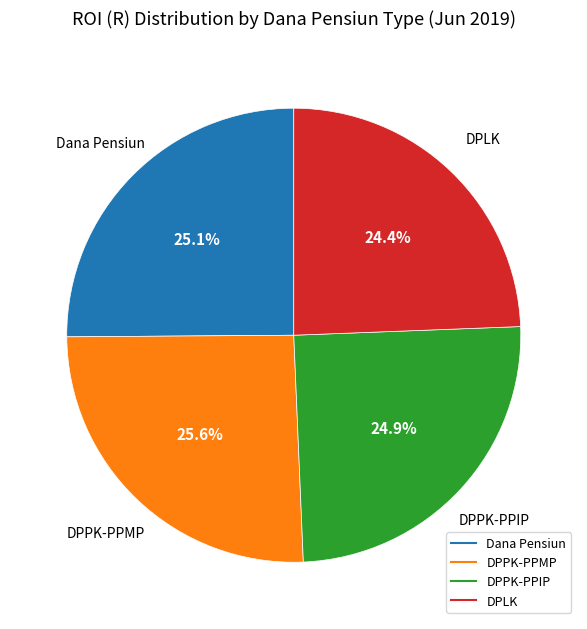

Is it true that Dana Pensiun is 25% of the pie?

True